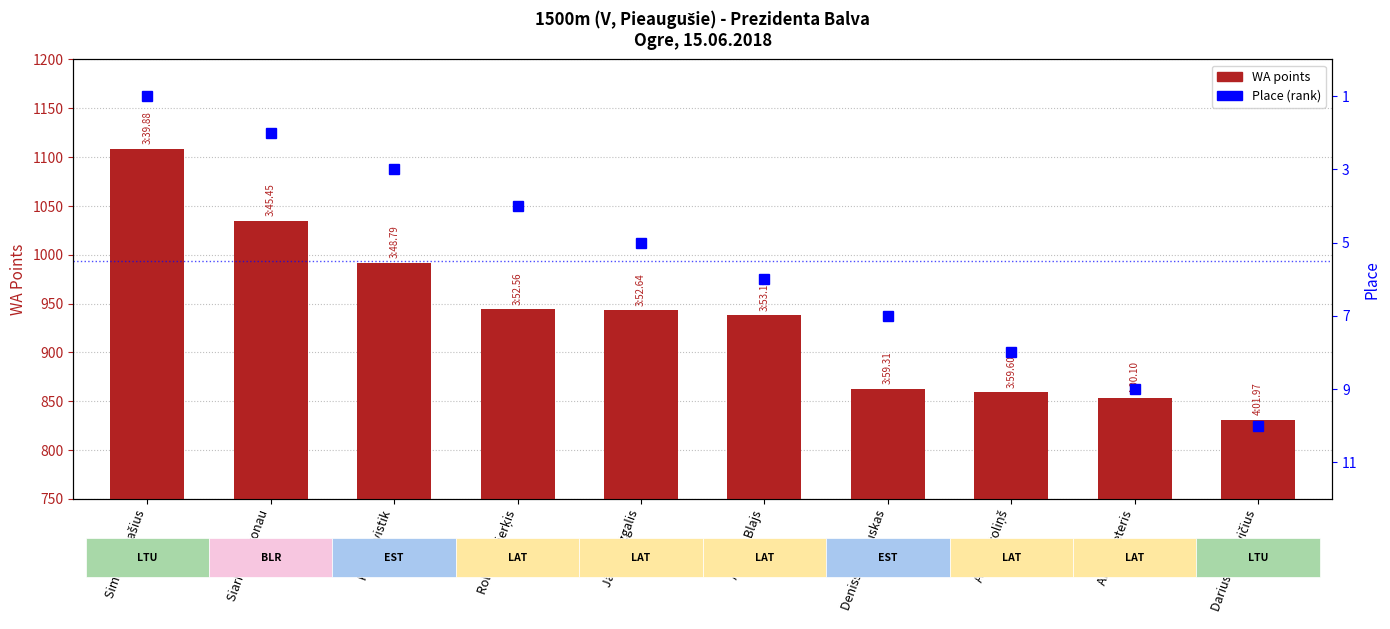

Which series changed the most between Alberts Blajs and Arnis Ozoliņš?

WA points